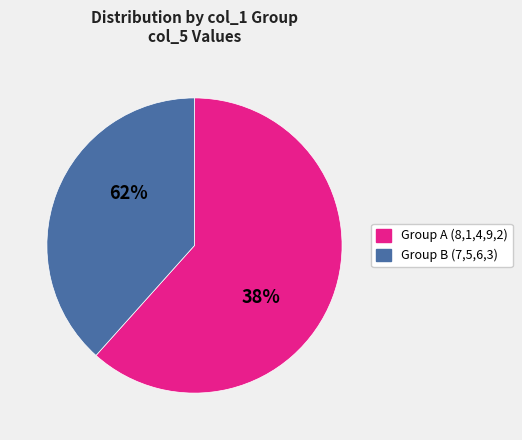

The 6 slice represents 1% of the pie. True or false?

False